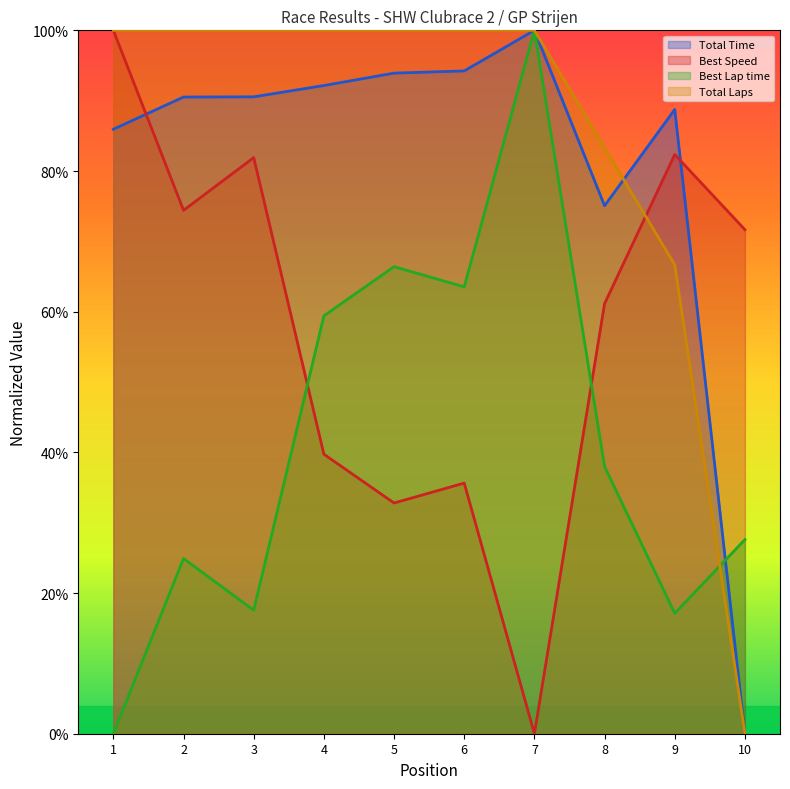

What is the difference between the highest and lowest values at 1?

100.0